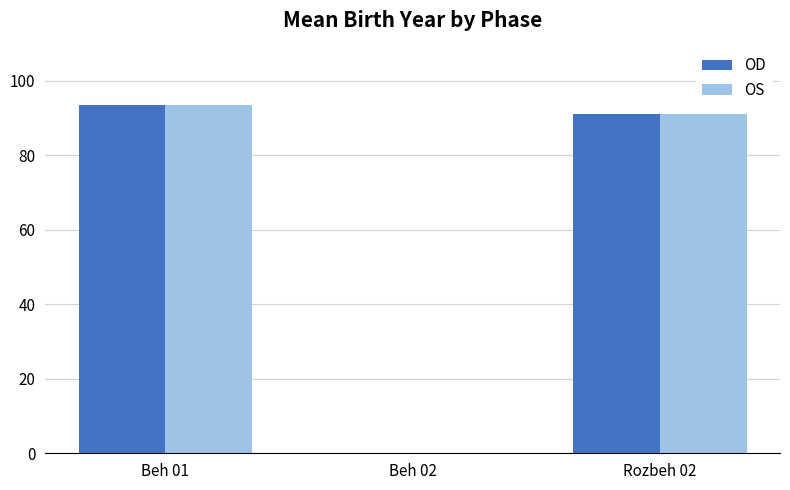

What are all the series names shown in the legend?

OD, OS